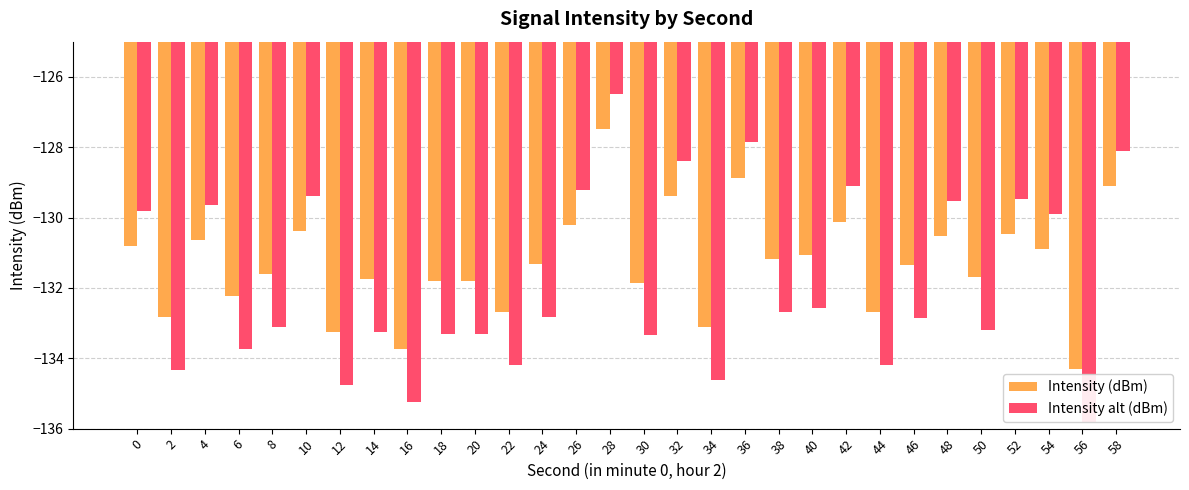

Is the value of Intensity (dBm) at 52 greater than the value of Intensity alt (dBm) at 50?

Yes